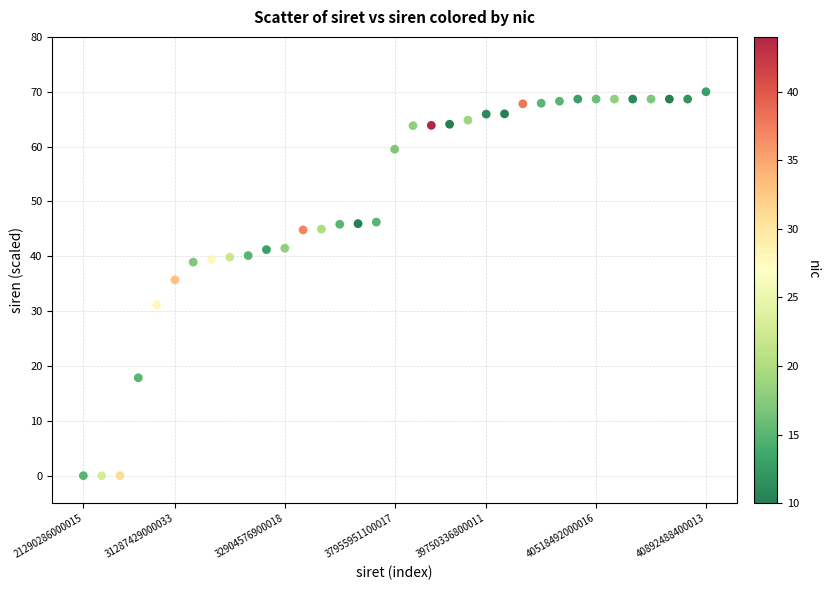

What is the range of Y values (max minus min)?

70.0